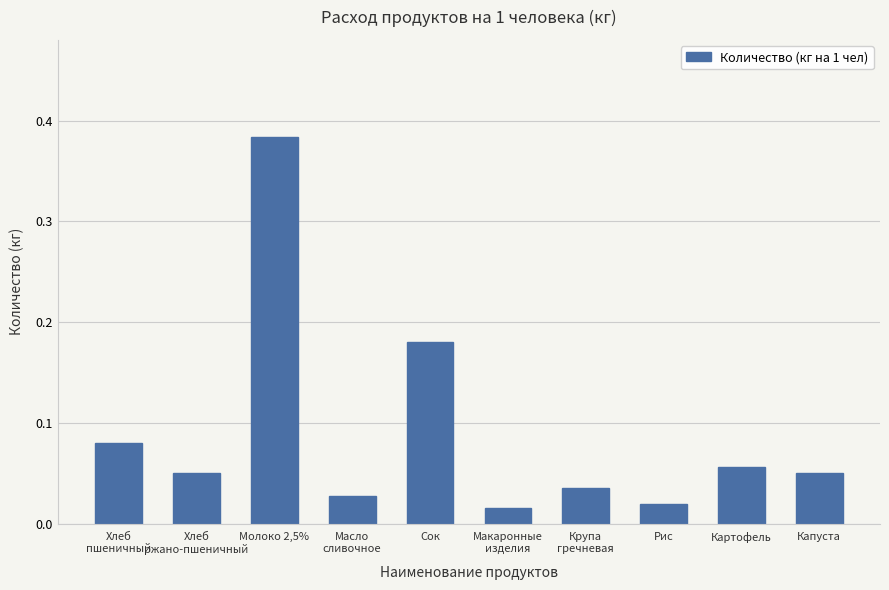

Which has a higher value, Рис or Сок?

Сок